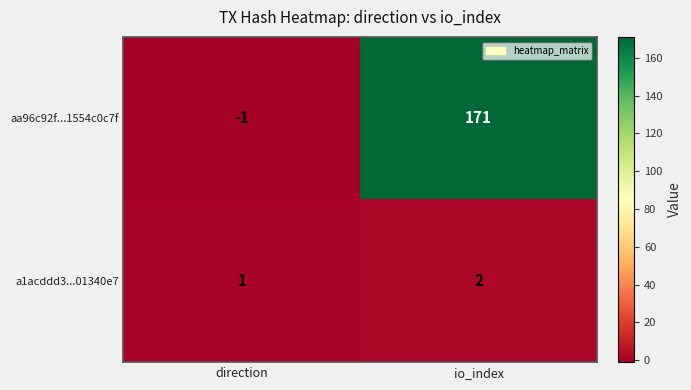

How many data points does each series have?

2